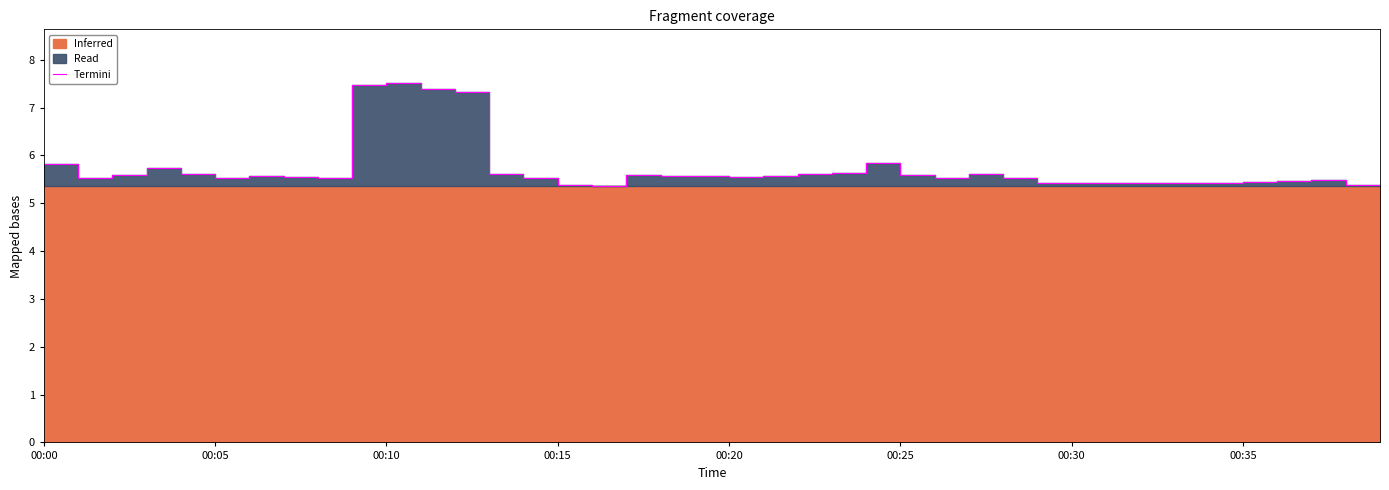

What is the ratio of the value at 00:20 to the value at 17?

1.0